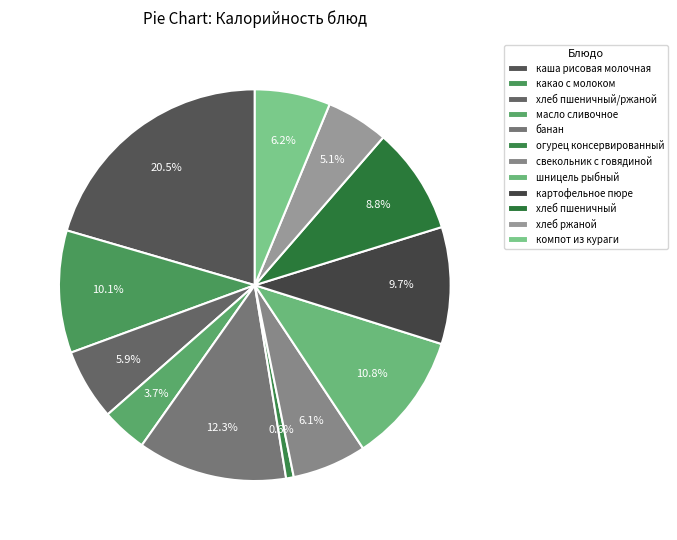

Is хлеб ржаной the majority of the pie?

No